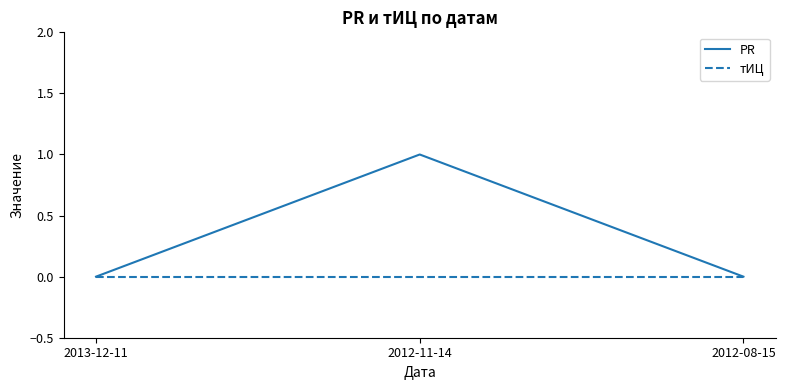

Which series has the largest range (max minus min)?

PR